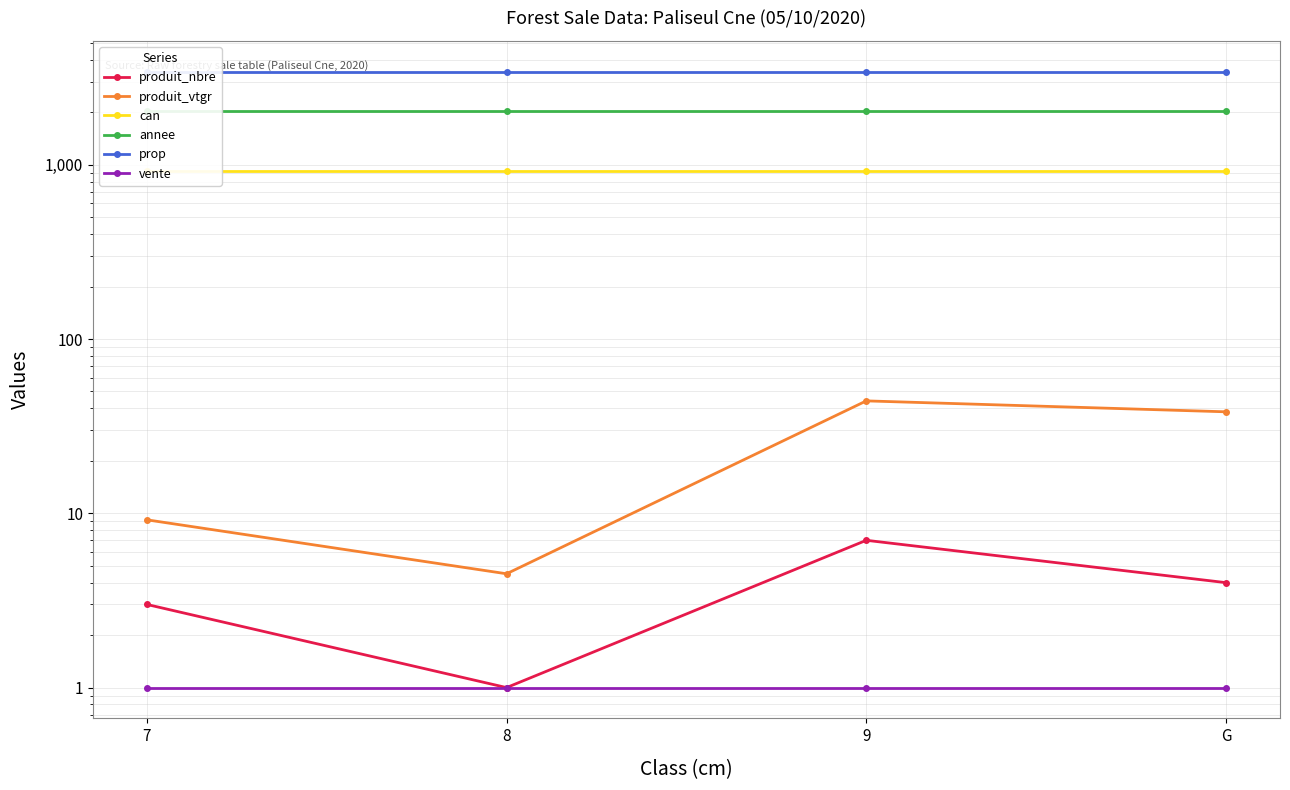

How many lines are shown in the chart?

6